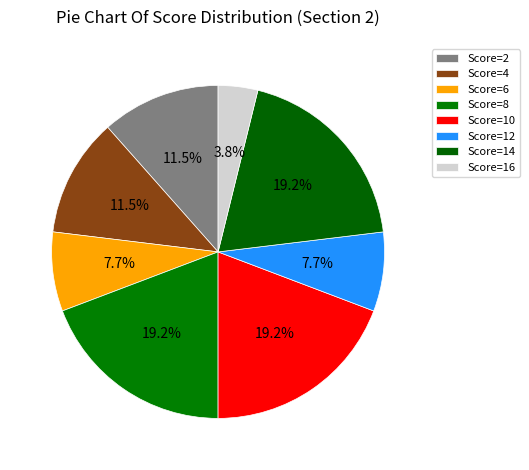

Which slice is the smallest?

Score=16